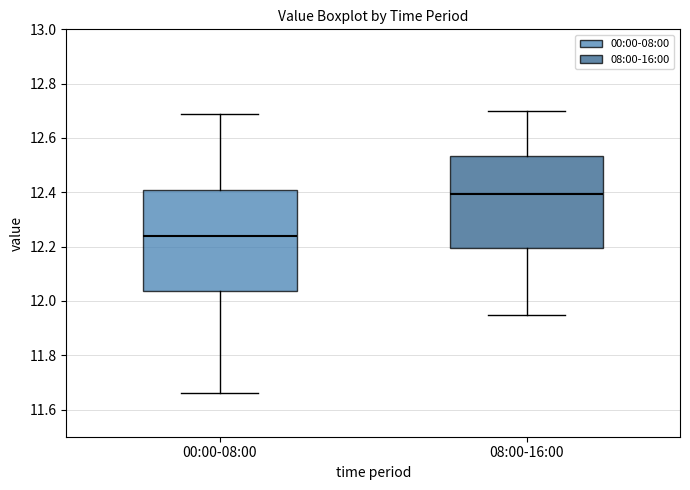

Reading left to right, transcribe this box plot: for each box, give where its median line is, the range the box spans, and where its two whiskers end, as read against the y-axis. The values are not printed on the chart, so give them approximately, as read against the axis.

00:00-08:00: median 12.24, box 12.04 to 12.42, whiskers 11.66 to 12.70
08:00-16:00: median 12.40, box 12.20 to 12.54, whiskers 11.96 to 12.70